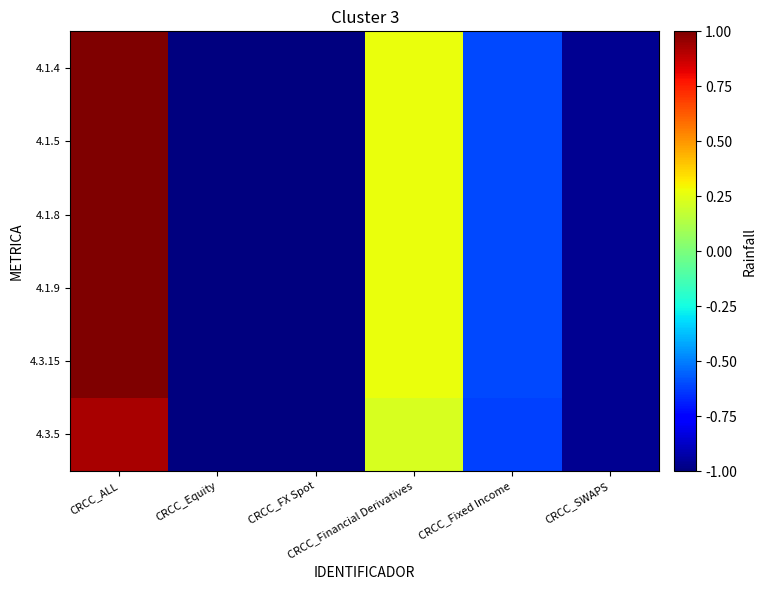

Reading right to left, transcribe all the data shown in this chart.

4.1.4: CRCC_SWAPS=-1.0	CRCC_Fixed Income=-0.6	CRCC_Financial Derivatives=0.3	CRCC_FX Spot=-1.0	CRCC_Equity=-1.0	CRCC_ALL=1.0
4.1.5: CRCC_SWAPS=-1.0	CRCC_Fixed Income=-0.6	CRCC_Financial Derivatives=0.3	CRCC_FX Spot=-1.0	CRCC_Equity=-1.0	CRCC_ALL=1.0
4.1.8: CRCC_SWAPS=-1.0	CRCC_Fixed Income=-0.6	CRCC_Financial Derivatives=0.3	CRCC_FX Spot=-1.0	CRCC_Equity=-1.0	CRCC_ALL=1.0
4.1.9: CRCC_SWAPS=-1.0	CRCC_Fixed Income=-0.6	CRCC_Financial Derivatives=0.3	CRCC_FX Spot=-1.0	CRCC_Equity=-1.0	CRCC_ALL=1.0
4.3.15: CRCC_SWAPS=-1.0	CRCC_Fixed Income=-0.6	CRCC_Financial Derivatives=0.3	CRCC_FX Spot=-1.0	CRCC_Equity=-1.0	CRCC_ALL=1.0
4.3.5: CRCC_SWAPS=-1.0	CRCC_Fixed Income=-0.6	CRCC_Financial Derivatives=0.2	CRCC_FX Spot=-1.0	CRCC_Equity=-1.0	CRCC_ALL=0.9